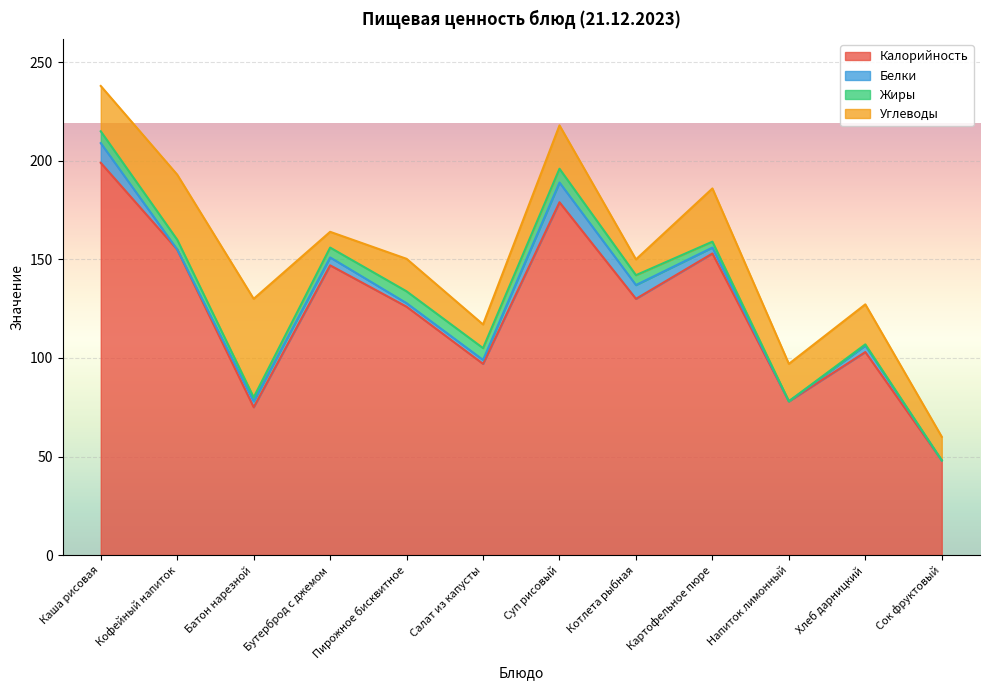

At which label does Жиры first exceed 5?

Каша рисовая